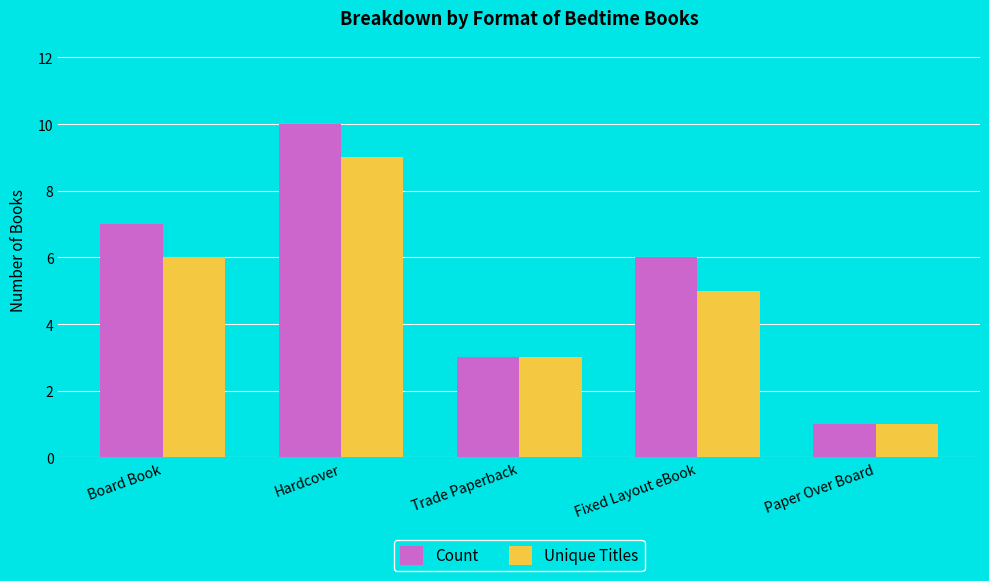

Reading left to right, list all the values displayed in this chart.

Count: 7	10	3	6	1
Unique Titles: 6	9	3	5	1